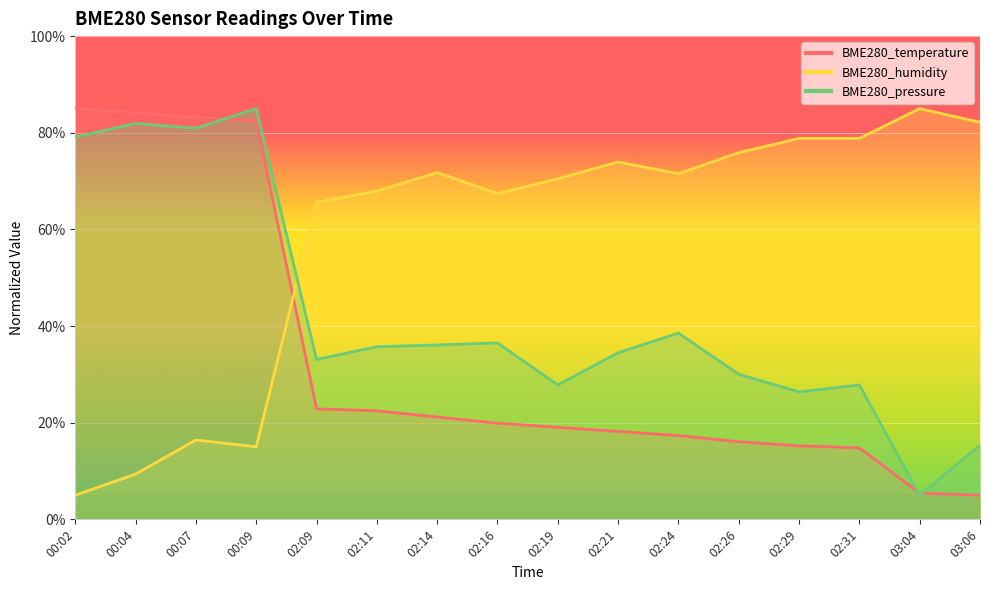

Is it true that BME280_temperature equals 22.9 at 02:09?

True